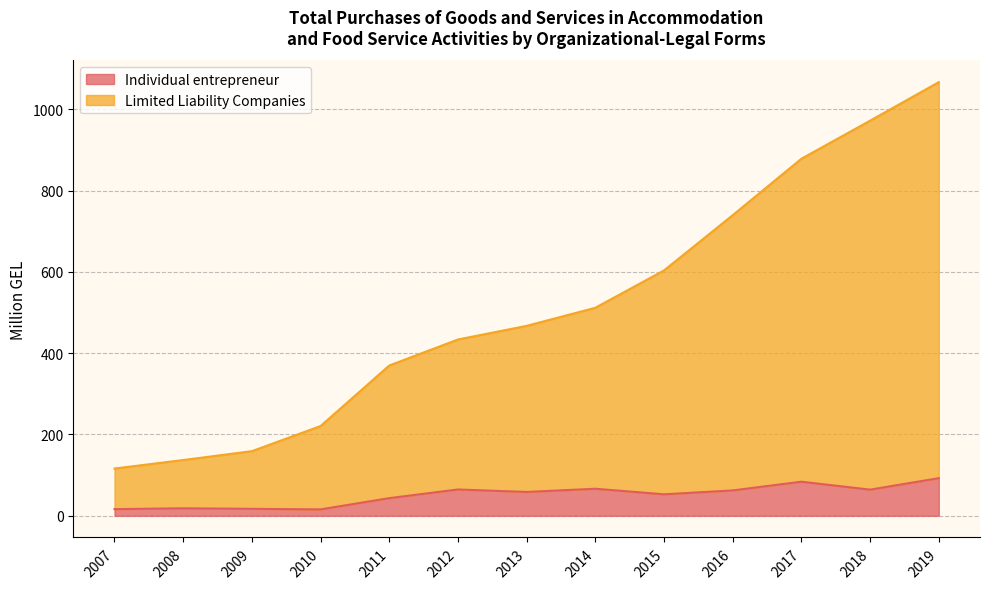

Reading left to right, extract all data points from this chart.

Individual entrepreneur: 16.3	18.4	17.1	15.7	43.4	64.7	58.6	66.5	52.8	62.4	83.8	64.3	92.5
Limited Liability Companies: 116.2	137.1	158.9	220.7	369.6	433.6	467.1	511.6	603.5	739.4	878.2	971.8	1066.6